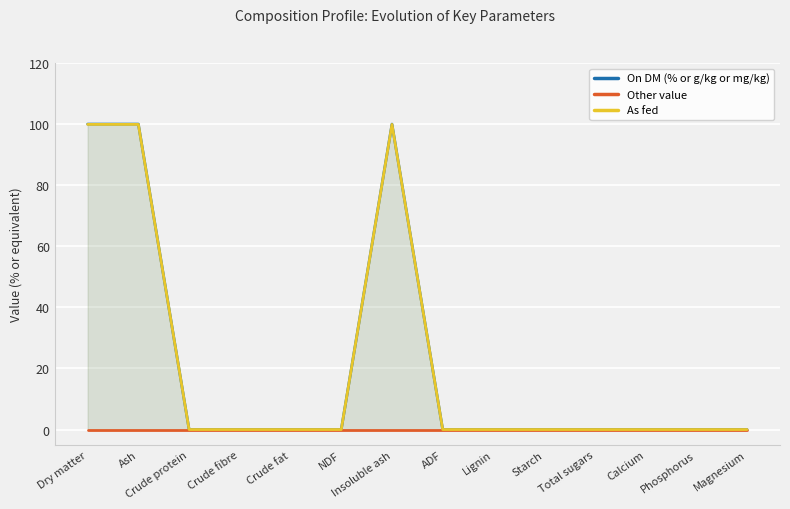

Which label corresponds to the largest value in the chart?

Dry matter